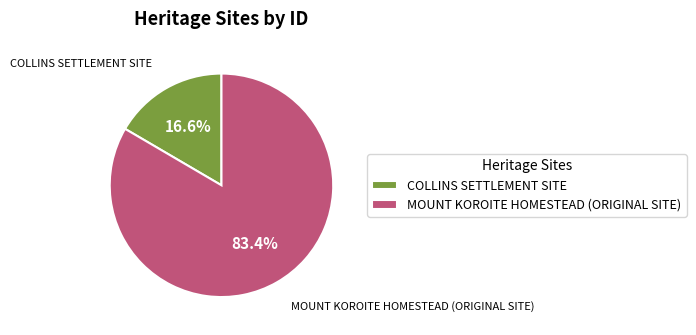

The COLLINS SETTLEMENT SITE slice represents 17% of the pie. True or false?

True